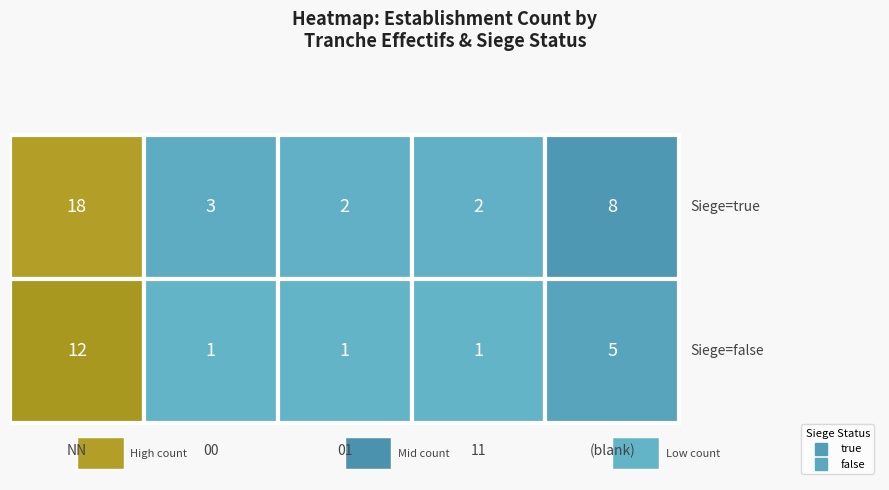

The value of true at 00 is 3. True or false?

True